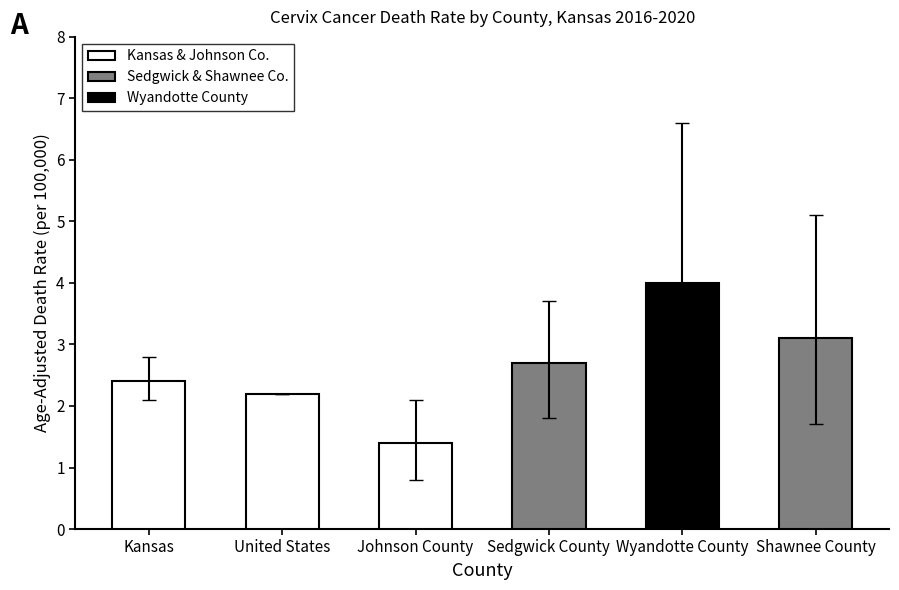

Reading left to right, transcribe all the data shown in this chart.

2.4	2.2	1.4	2.7	4.0	3.1